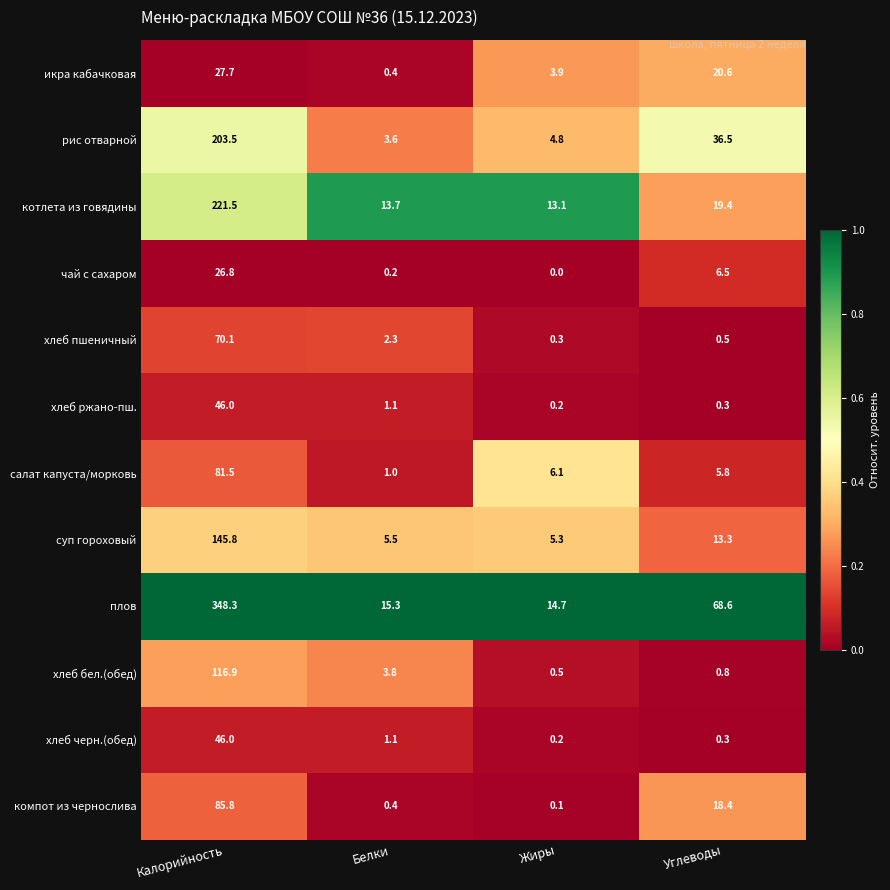

What is the difference between the second highest and minimum values in the икра кабачковая series?

20.2